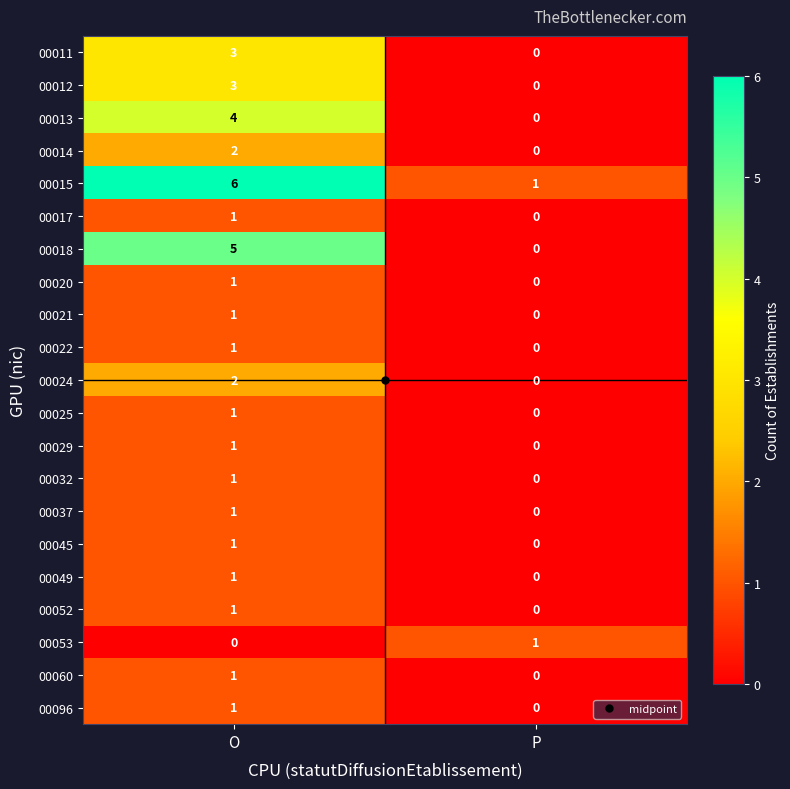

What is the difference between the highest and lowest values at O?

6